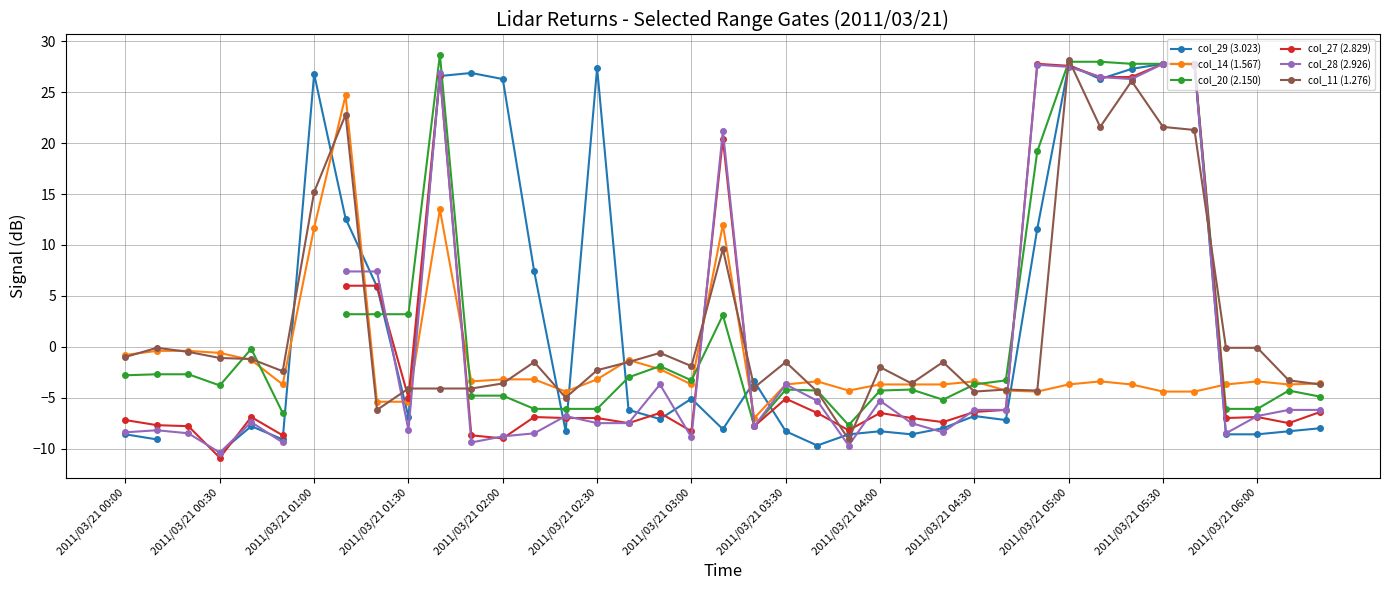

What are all the series names shown in the legend?

col_29 (3.023), col_14 (1.567), col_20 (2.150), col_27 (2.829), col_28 (2.926), col_11 (1.276)